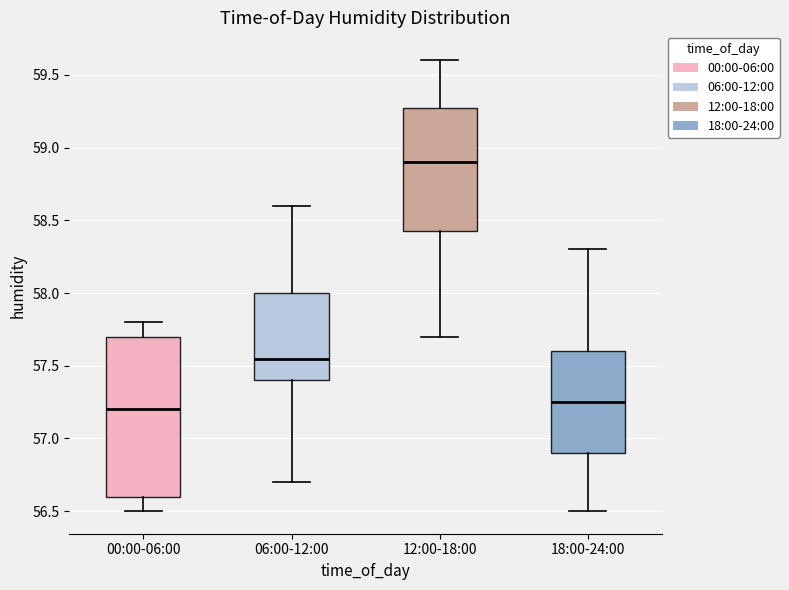

Which box's median line is the highest?

12:00-18:00